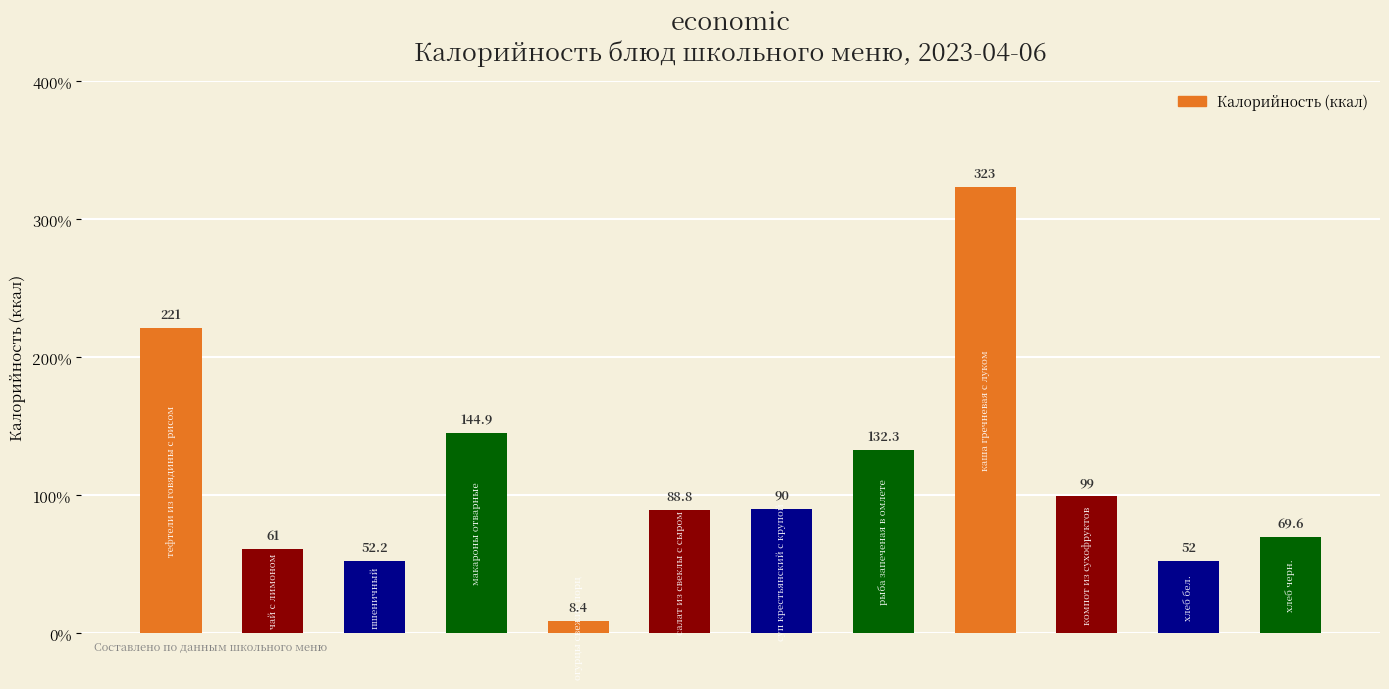

What is the smallest value displayed?

8.4